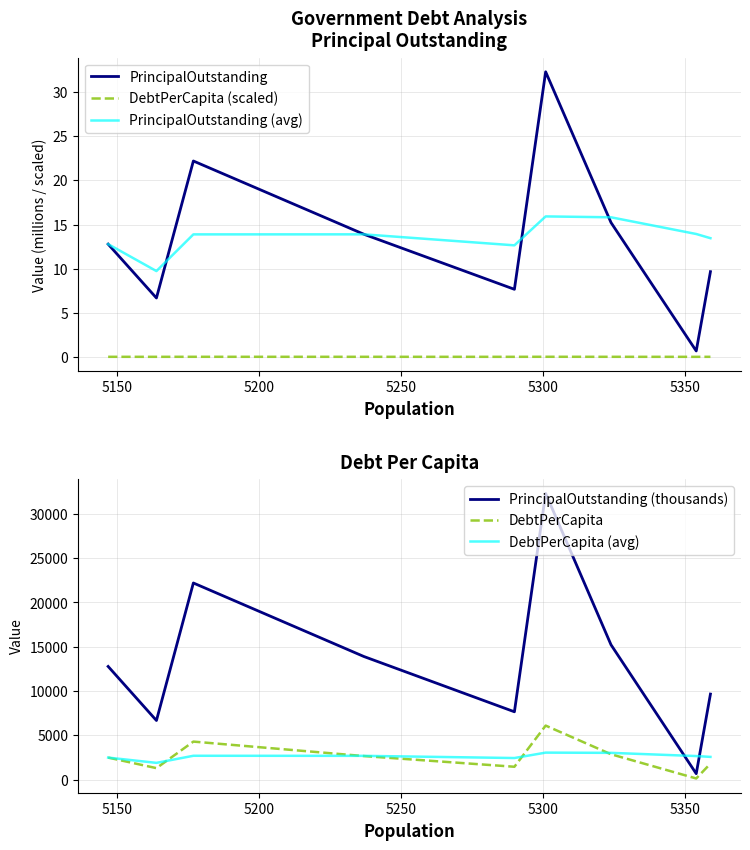

Does the chart display data point markers on the line(s)?

No